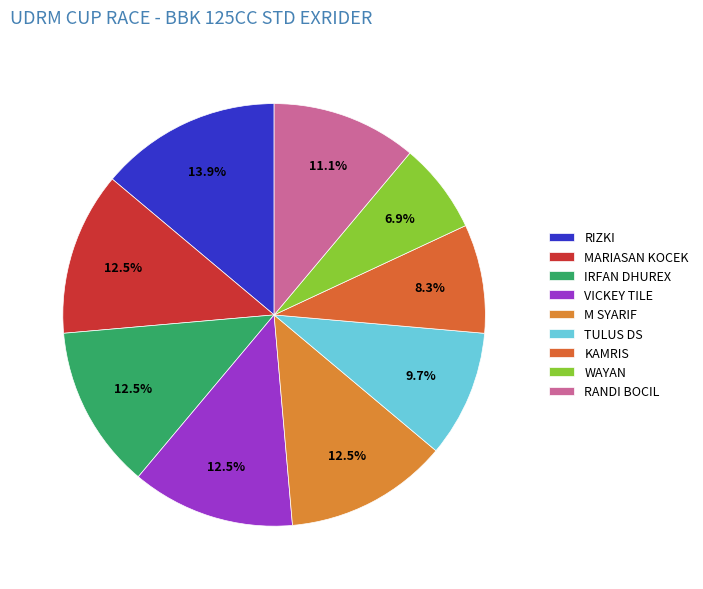

How many slices are in this pie chart?

9